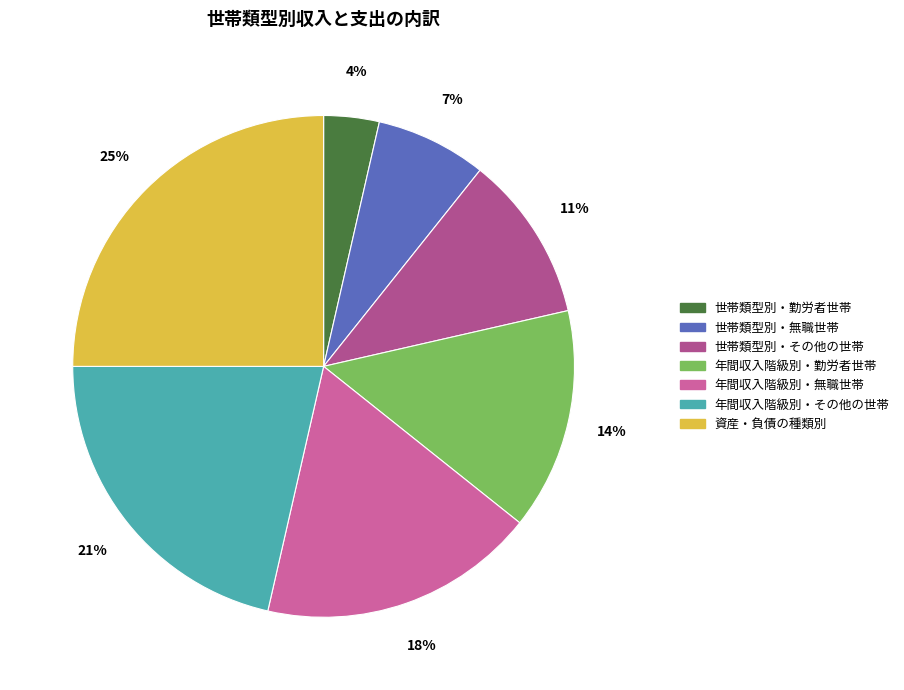

How many slices are in this pie chart?

7